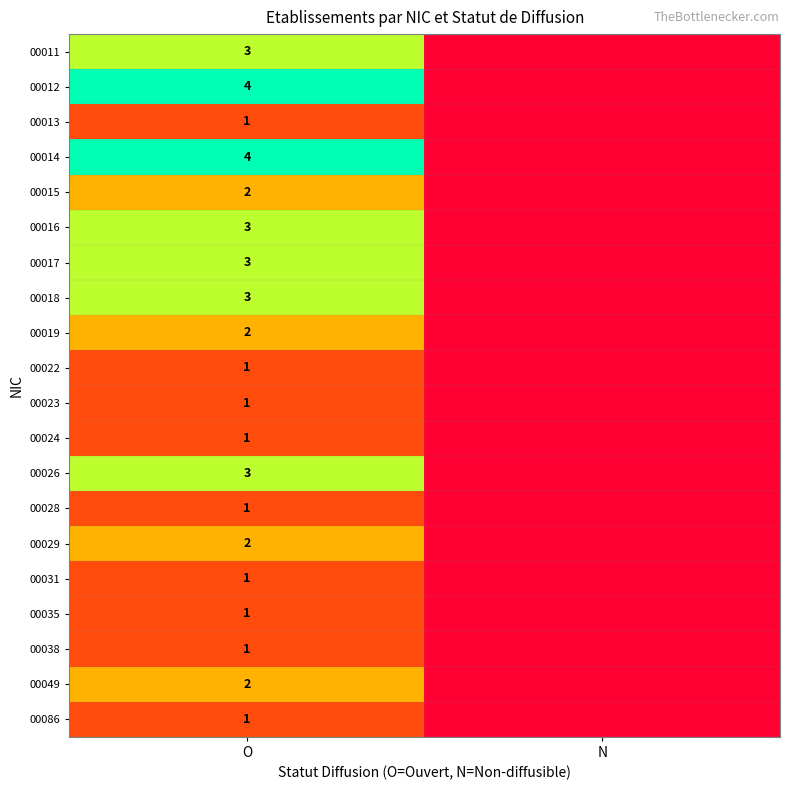

The 00028 series shows 1 at O. True or false?

True